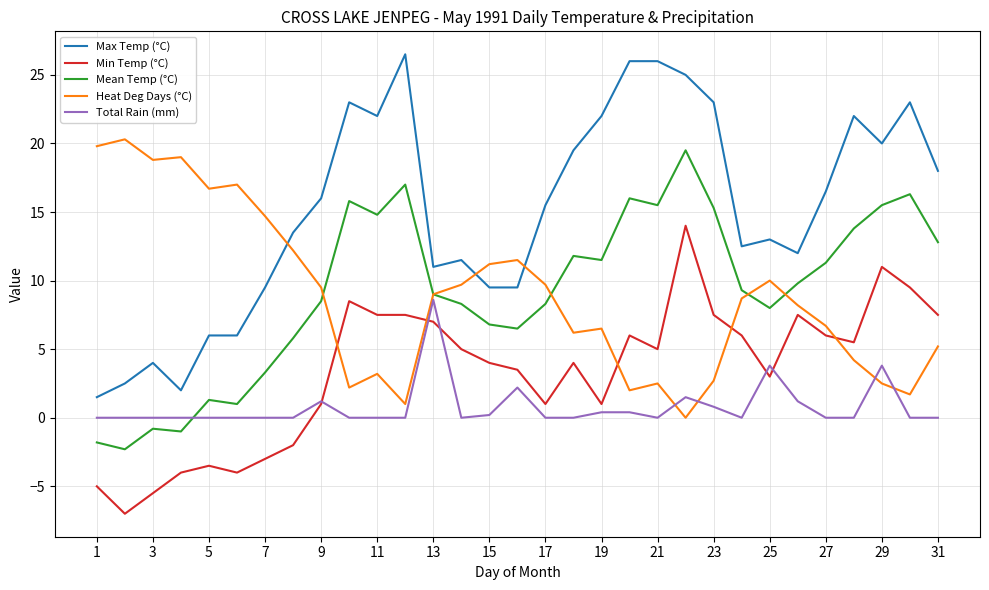

What is the maximum value for Max Temp (°C)?

26.5